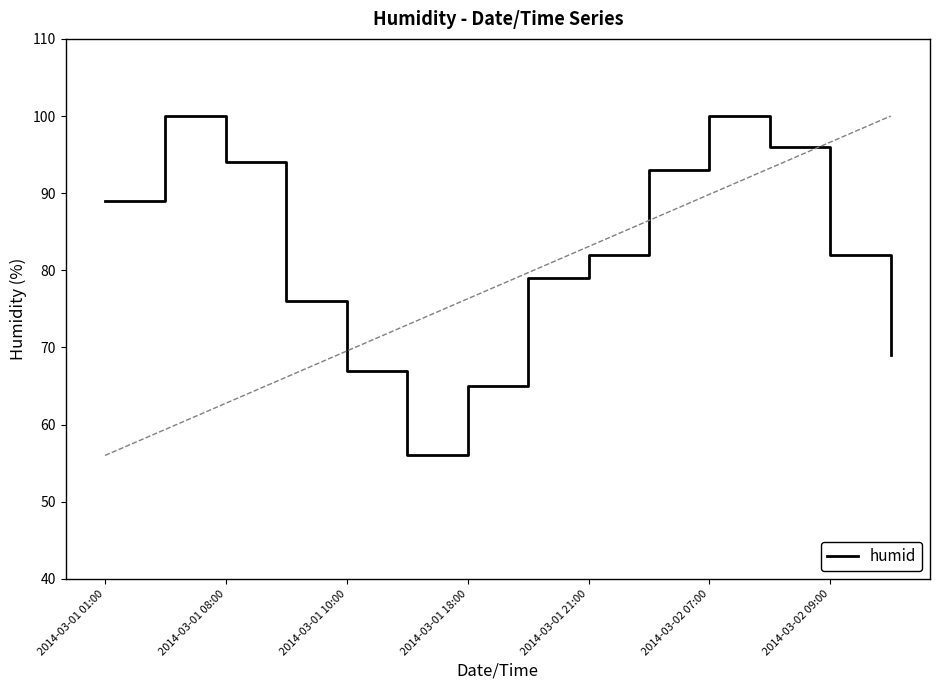

What is the smallest value displayed?

56